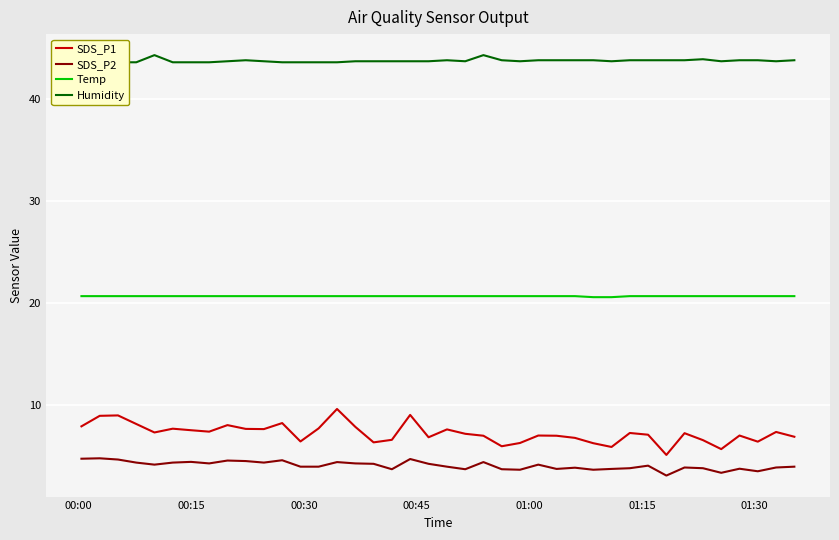

True or false: SDS_P2 and SDS_P1 intersect in this chart.

False